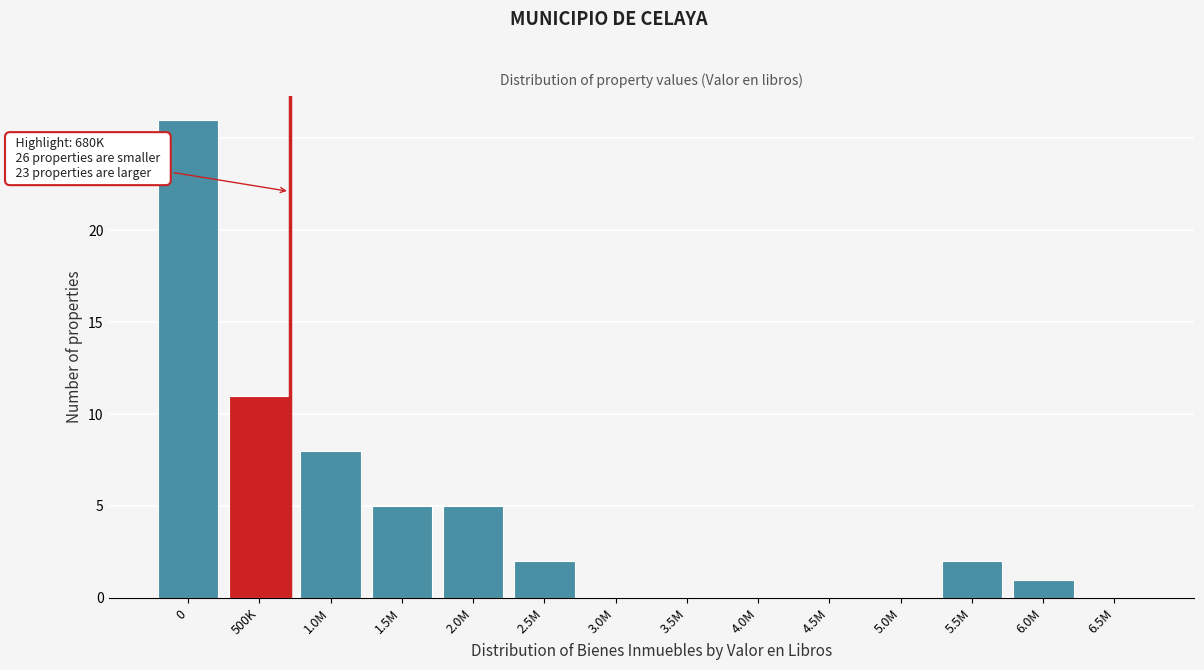

Reading left to right, transcribe all the data shown in this chart.

0=26	500K=11	1.0M=8	1.5M=5	2.0M=5	2.5M=2	3.0M=0	3.5M=0	4.0M=0	4.5M=0	5.0M=0	5.5M=2	6.0M=1	6.5M=0